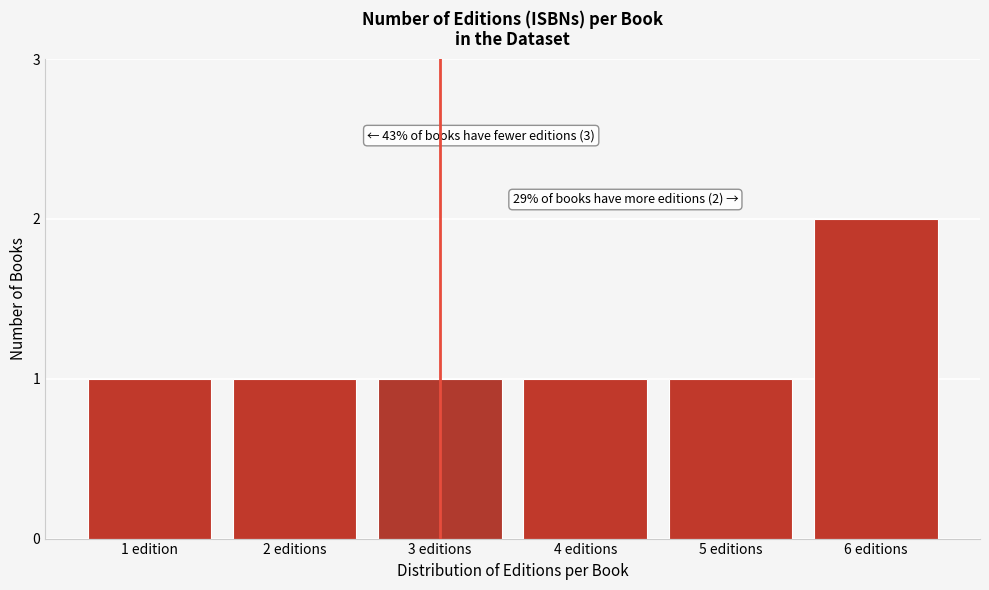

Reading right to left, extract all data points from this chart.

6 editions=2	5 editions=1	4 editions=1	3 editions=1	2 editions=1	1 edition=1